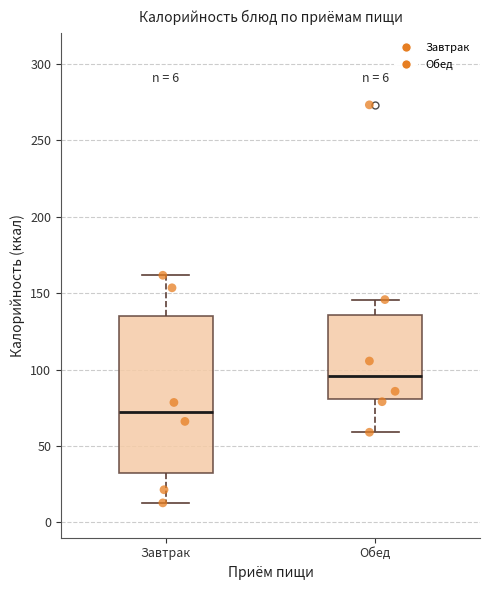

Which box's median line is the highest?

Обед